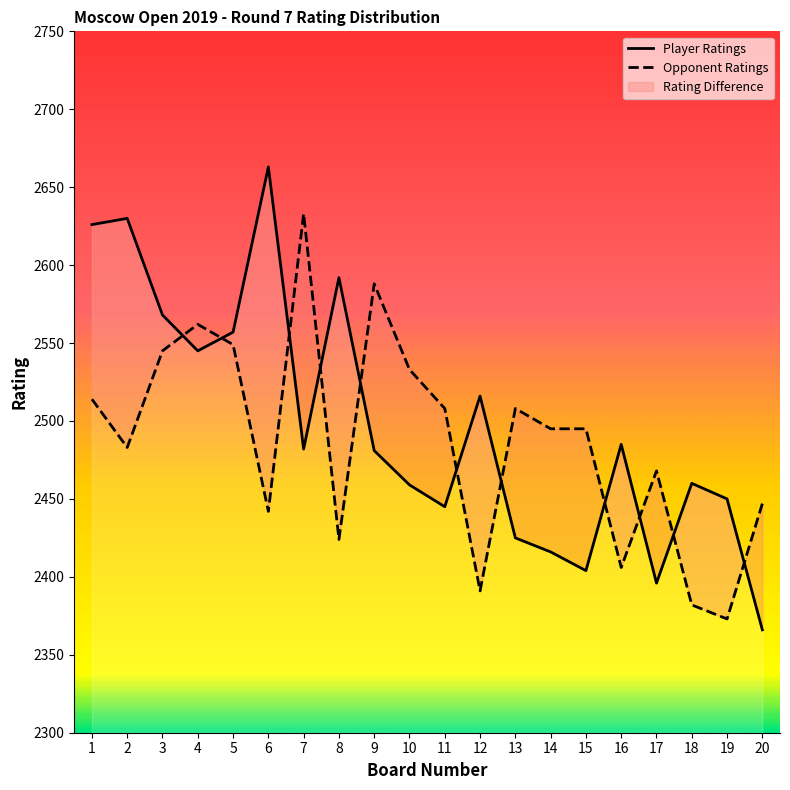

Reading right to left, what are all the values shown in this chart?

20=2366	19=2450	18=2460	17=2396	16=2485	15=2404	14=2416	13=2425	12=2516	11=2445	10=2459	9=2481	8=2592	7=2482	6=2663	5=2557	4=2545	3=2568	2=2630	1=2626